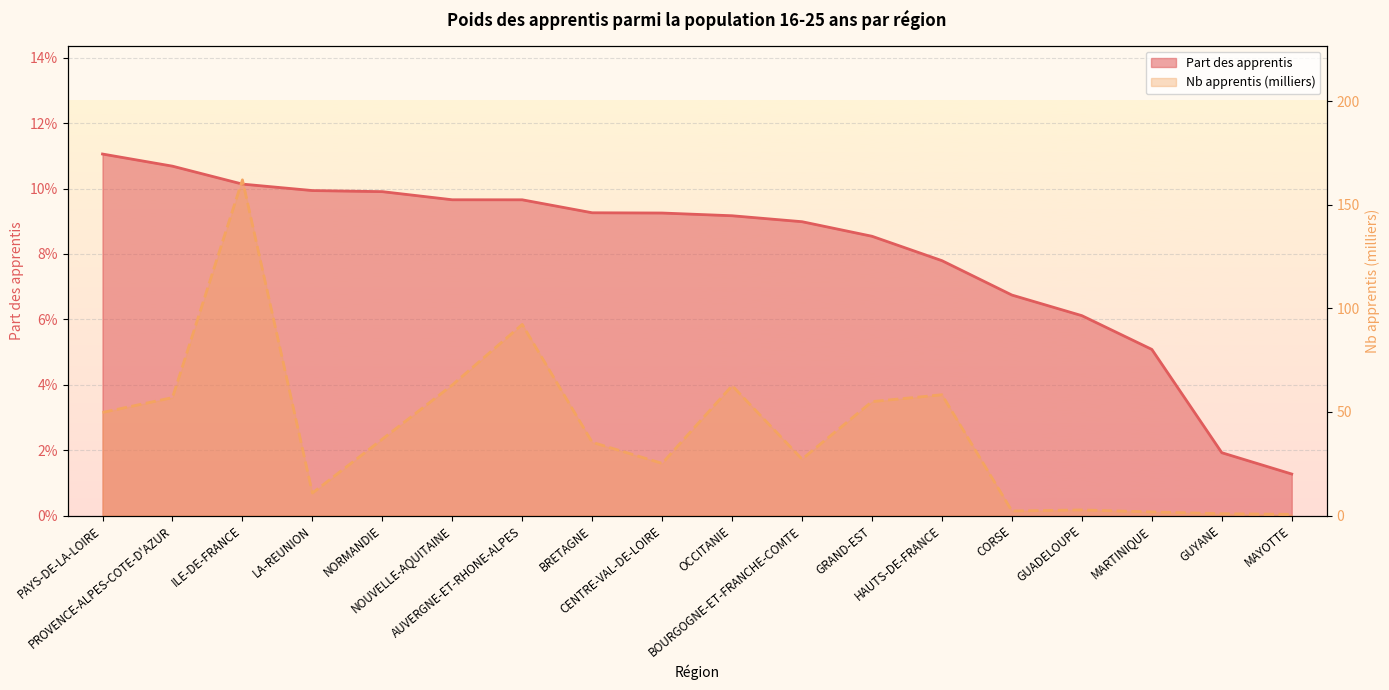

Between NOUVELLE-AQUITAINE and CENTRE-VAL-DE-LOIRE, which is larger?

NOUVELLE-AQUITAINE